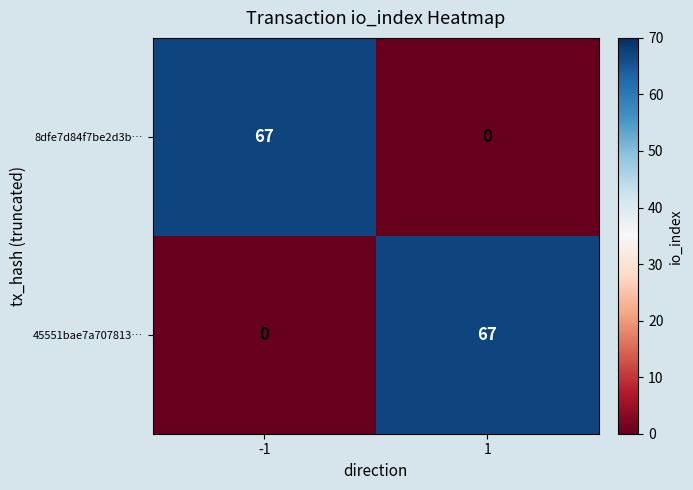

Reading right to left, list all the values displayed in this chart.

8dfe7d84f7be2d3b…: 1=0	-1=67
45551bae7a707813…: 1=67	-1=0